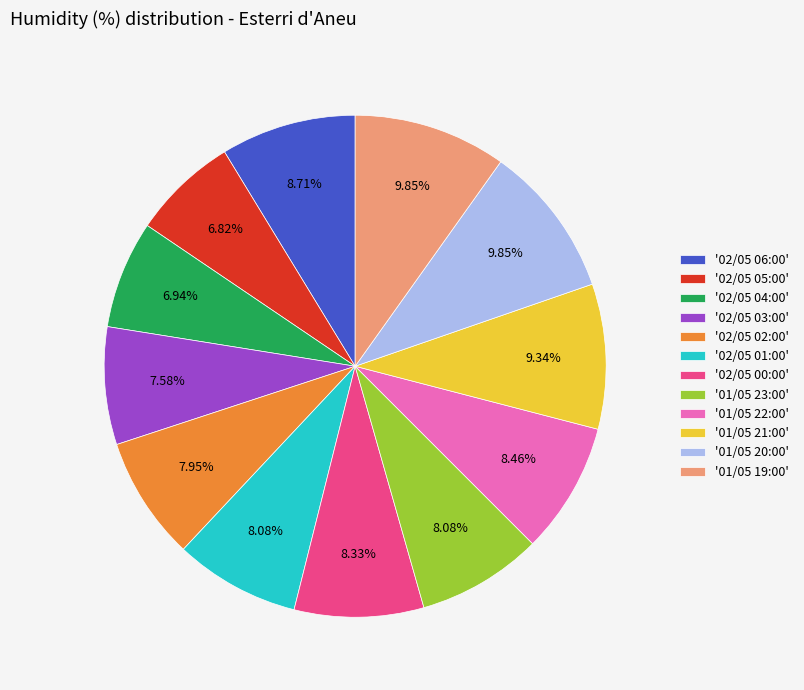

Is there any slice that represents more than half of the pie?

No